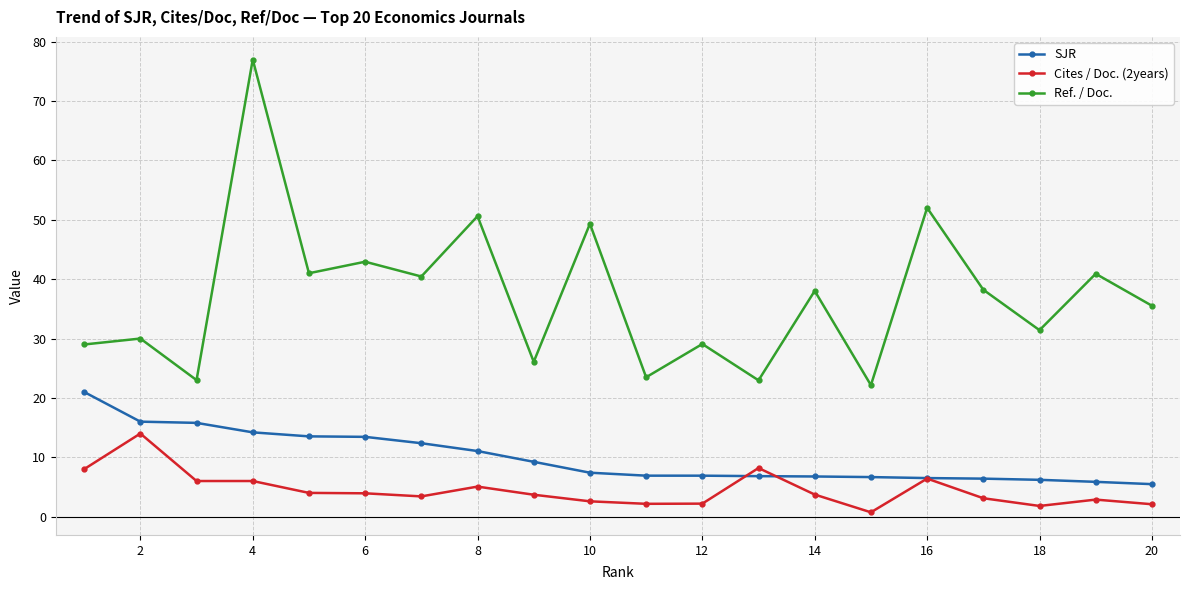

Which series has the largest total across all categories?

Ref. / Doc.